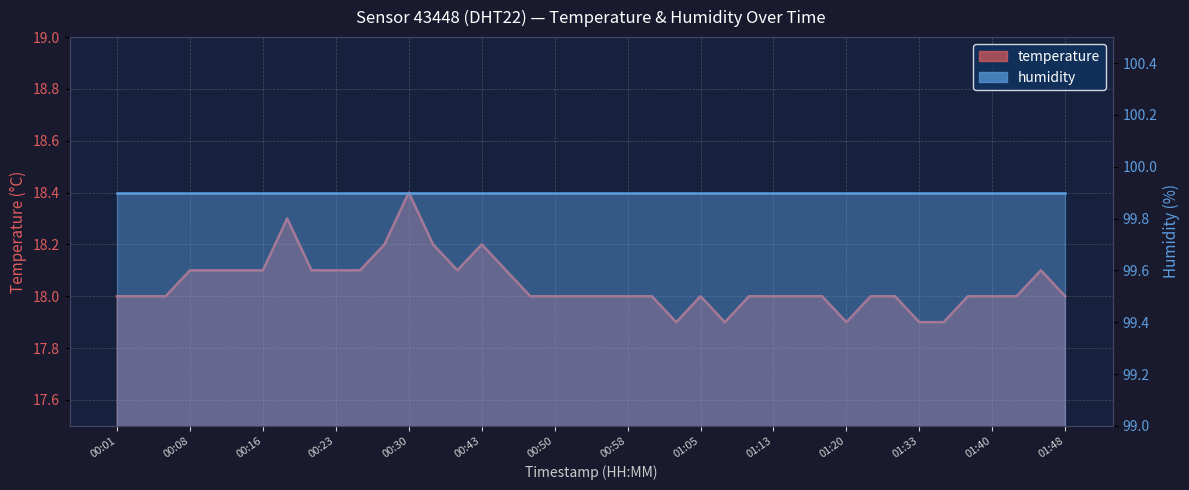

Approximately how many times larger is the value at 00:58 compared to 01:40?

1.0